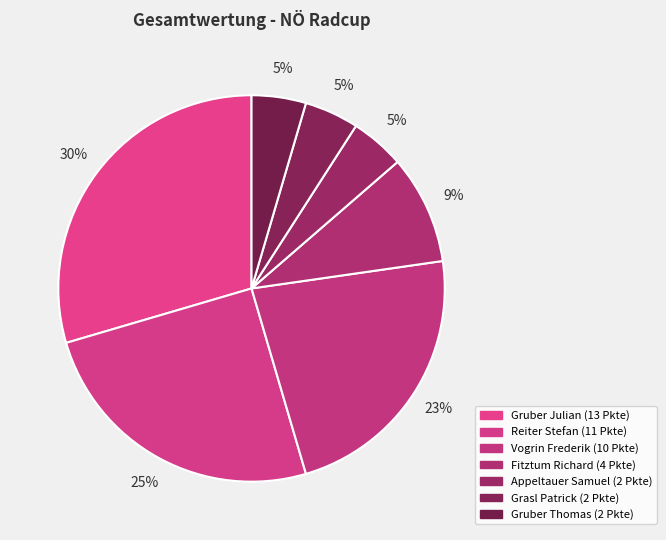

Does Gruber Julian represent more than half of the total?

No